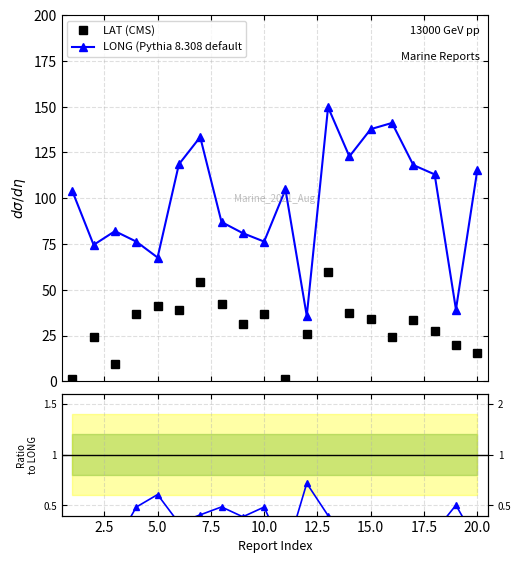

At how many categories does at least one series exceed 16?

20